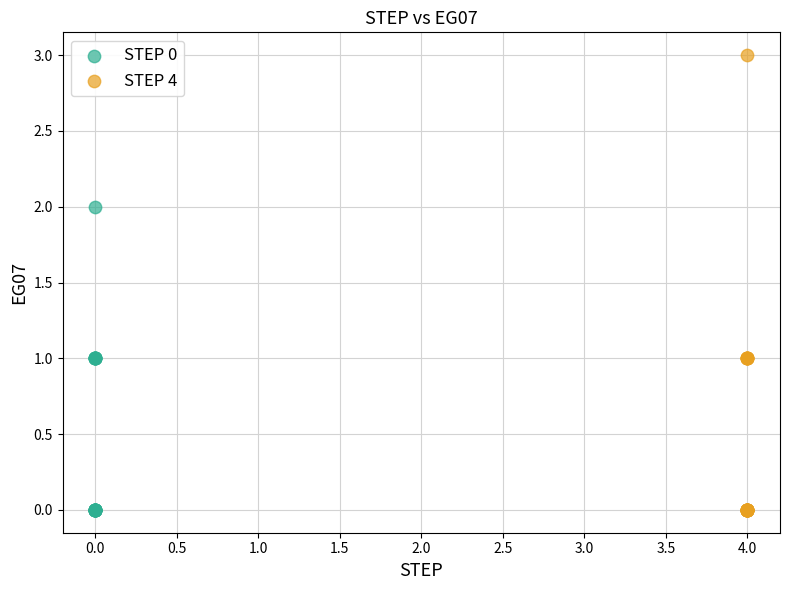

Which series reaches the maximum Y coordinate?

STEP 4